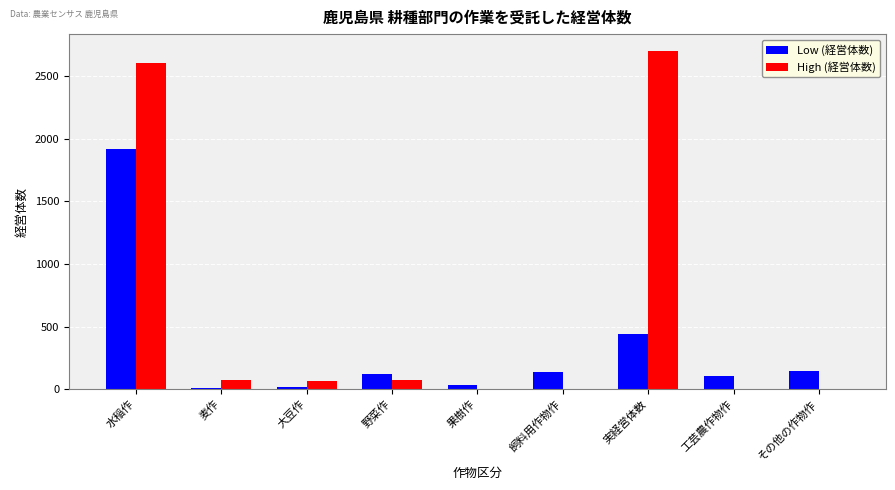

The High (経営体数) series shows 707 at 水稲作. True or false?

False